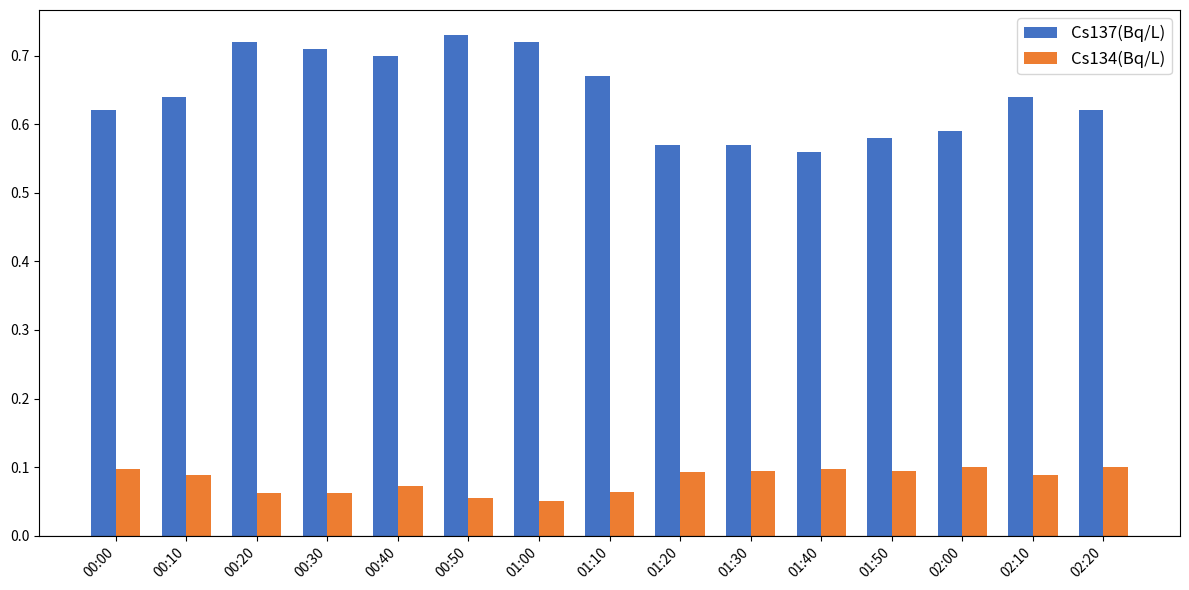

How many Cs137(Bq/L) values are between 0 and 1?

15